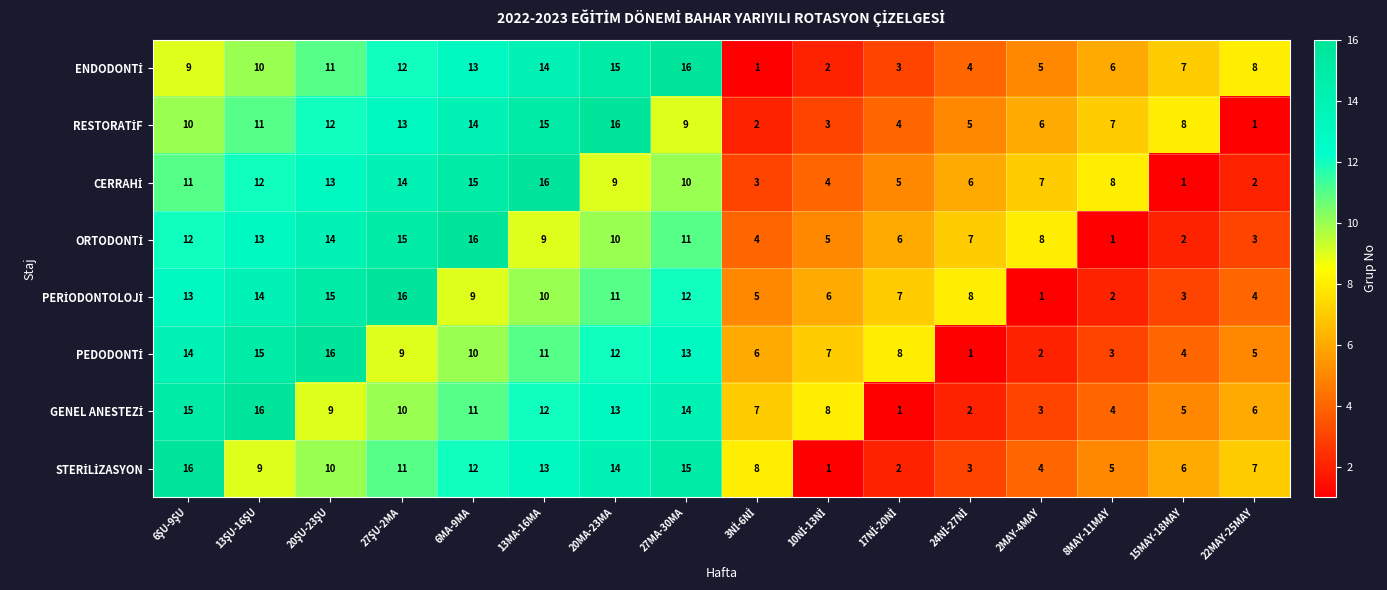

What is the maximum value shown in the chart?

16